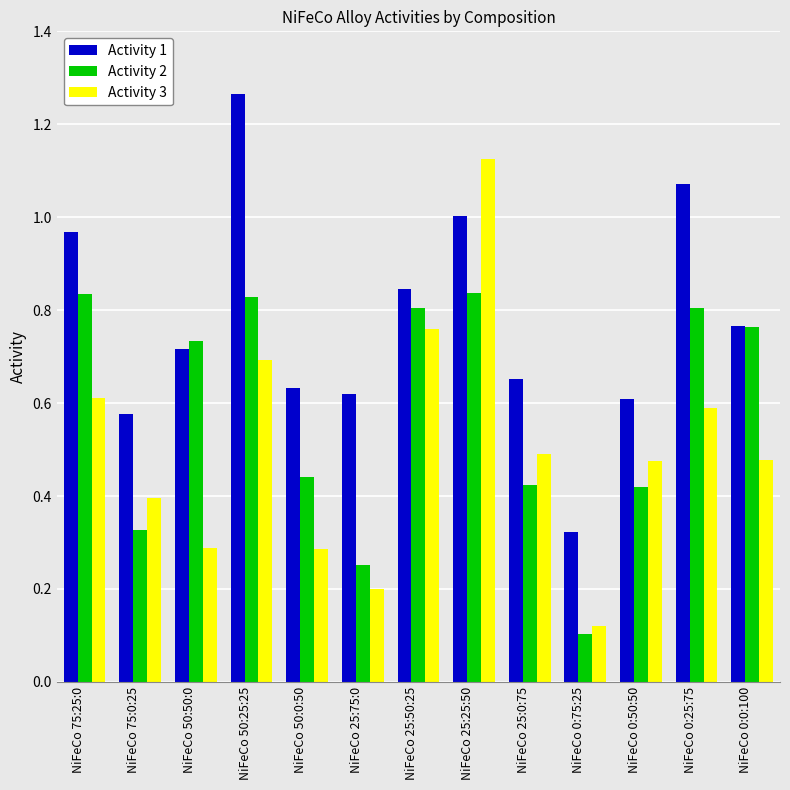

Between NiFeCo 75:0:25 and NiFeCo 0:75:25, which series saw the biggest shift?

Activity 3